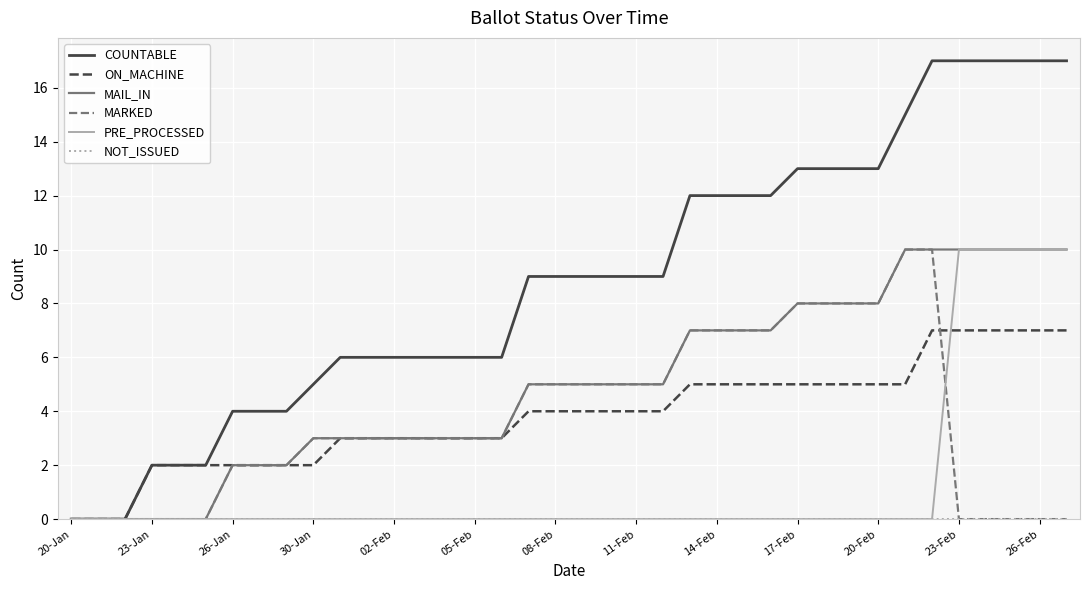

How many lines are shown in the chart?

6